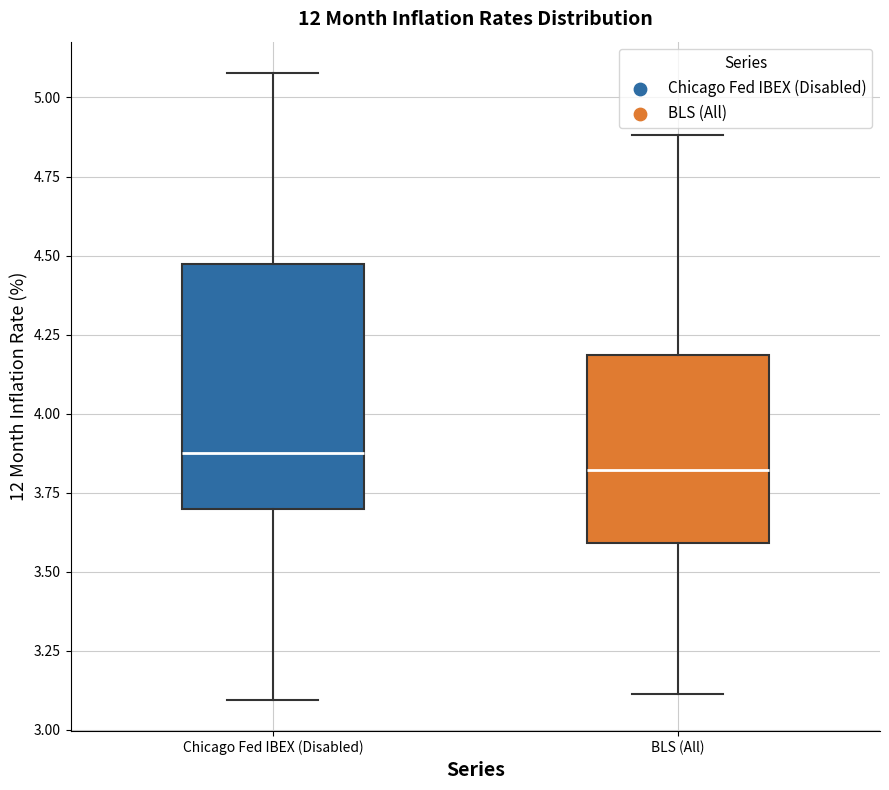

Reading left to right, read every box against the y-axis: the position of its median line, the range the box covers, and the ends of its whiskers. The values are not printed on the chart, so give them approximately, as read against the axis.

Chicago Fed IBEX (Disabled): median 3.85, box 3.70 to 4.45, whiskers 3.10 to 5.10
BLS (All): median 3.80, box 3.60 to 4.20, whiskers 3.10 to 4.90